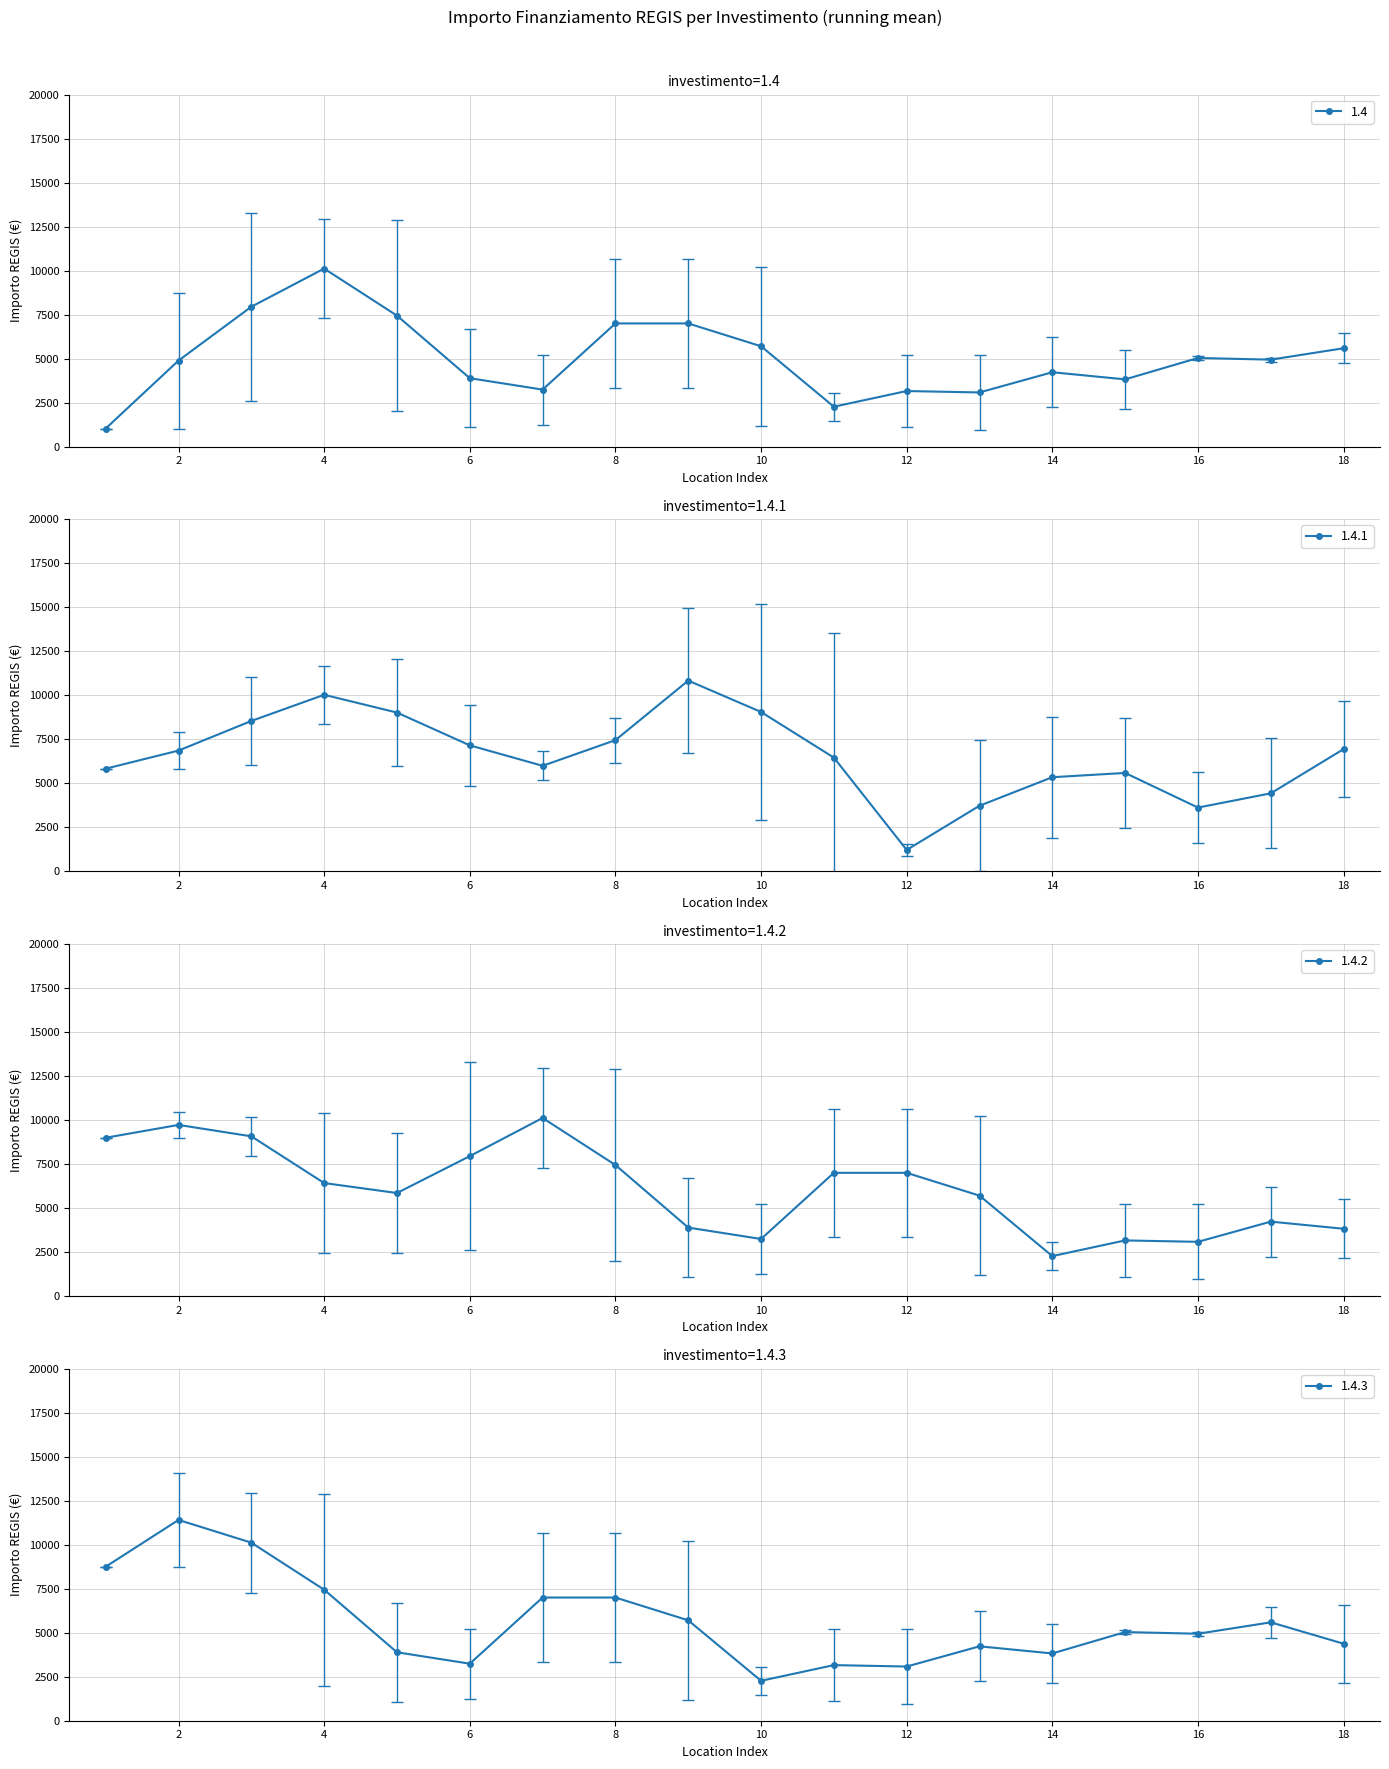

What is the highest value of the 1.4 series?

10114.7